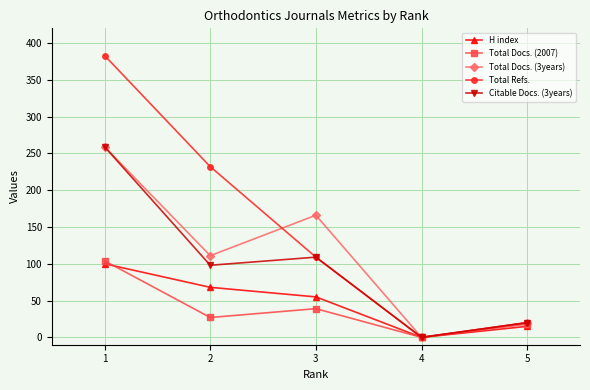

Reading left to right, extract all data points from this chart.

H index: 100	68	55	0	15
Total Docs. (2007): 104	27	39	0	18
Total Docs. (3years): 259	111	166	0	20
Total Refs.: 383	232	109	0	20
Citable Docs. (3years): 259	98	109	0	20